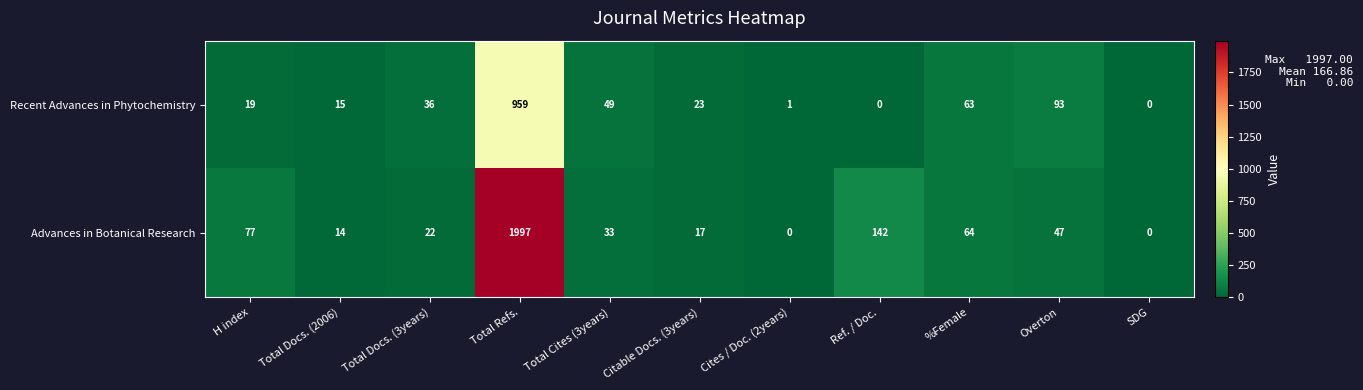

Which category has the highest value across all series?

Total Refs.